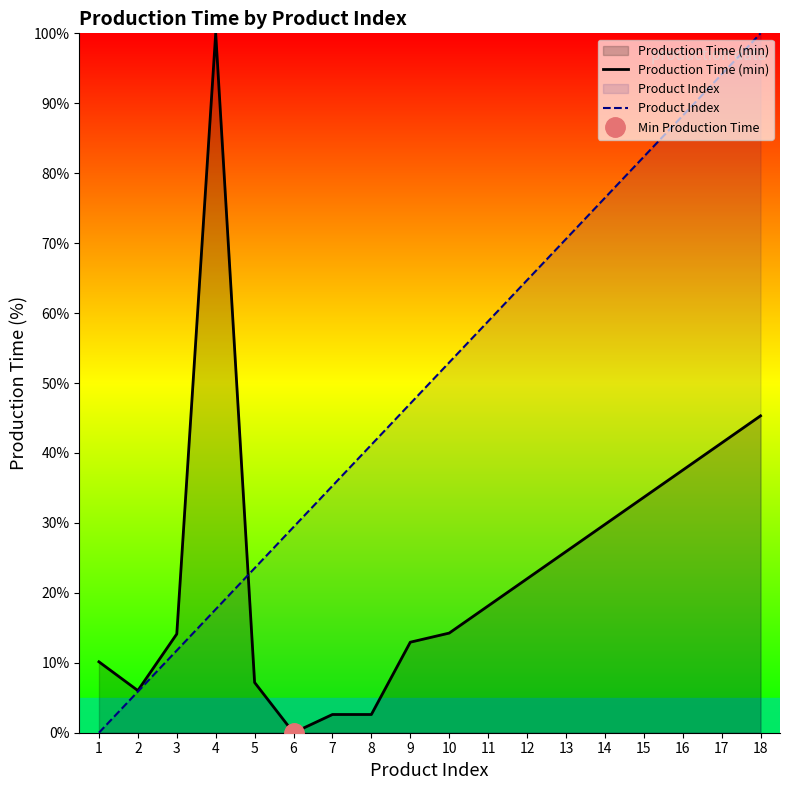

Reading right to left, transcribe all the data shown in this chart.

Production Time (min): 45.3	41.4	37.5	33.7	29.8	25.9	22.0	18.1	14.2	12.9	2.6	2.6	0.0	7.2	100.0	14.1	6.0	10.1
Product Index: 100.0	94.1	88.2	82.4	76.5	70.6	64.7	58.8	52.9	47.1	41.2	35.3	29.4	23.5	17.6	11.8	5.9	0.0